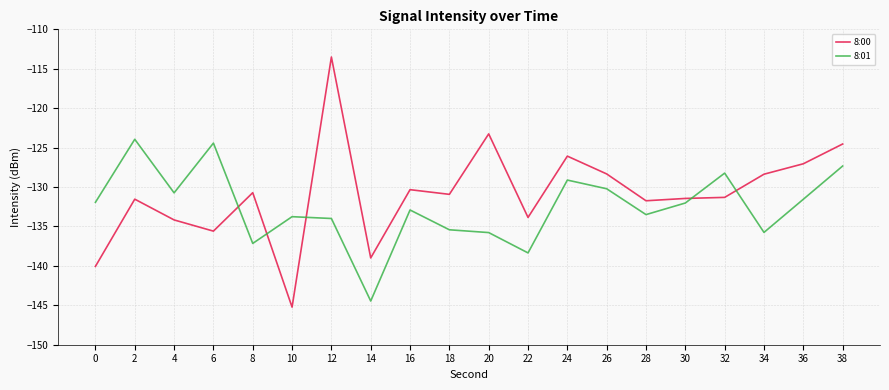

Between which two adjacent categories do 8:01 and 8:00 first intersect?

6 and 8